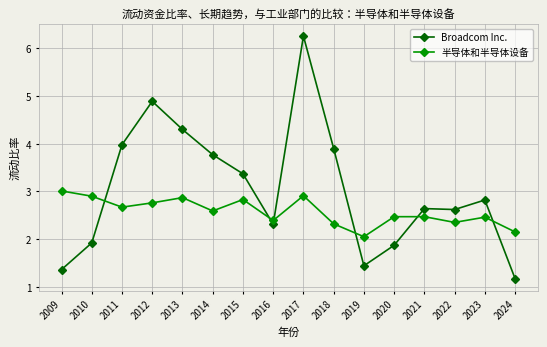

Which series has the widest spread of values?

Broadcom Inc.